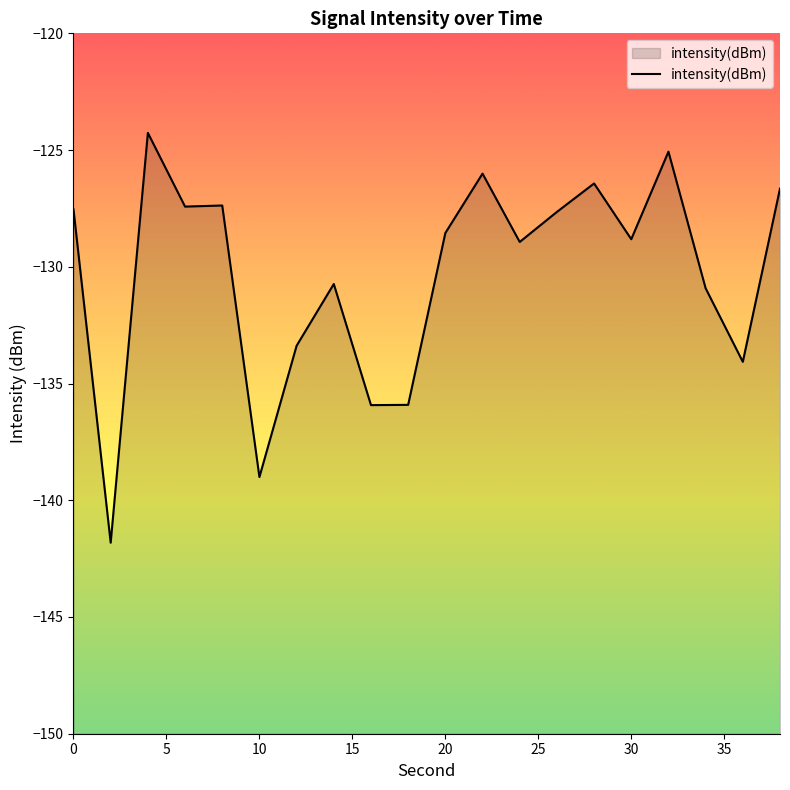

Read the value at 30.

-128.8